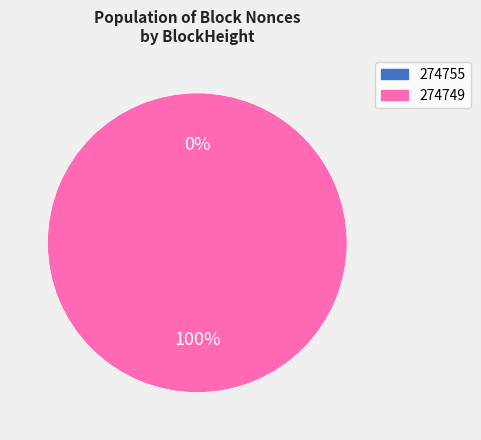

To the nearest percent, what is the difference between the 274755 and 274749 slice percentages?

100%